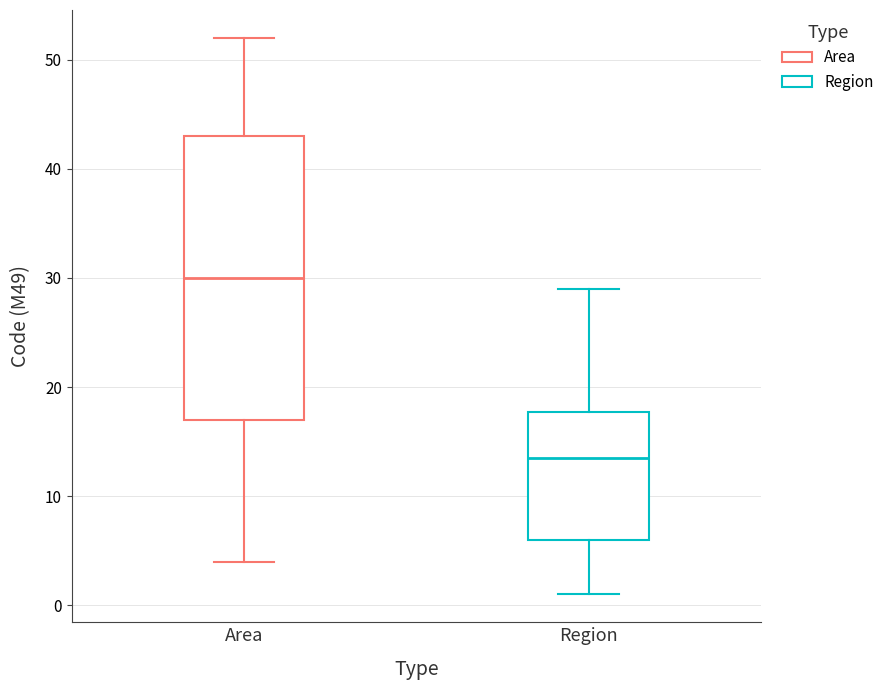

Which box has the lowest median line?

Region